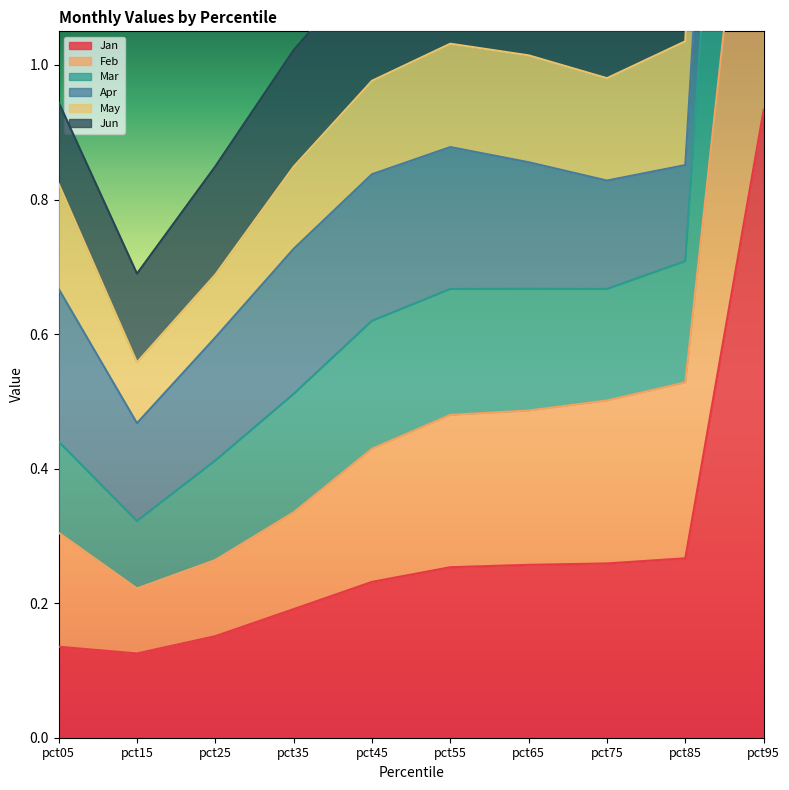

True or false: Jan has a value of 0.0 at pct25.

False